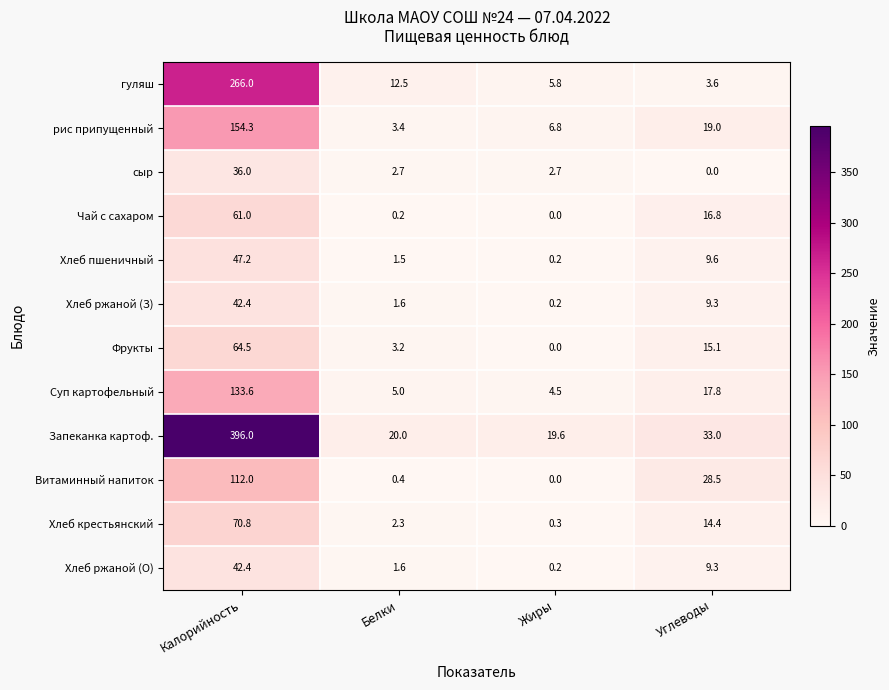

Count the number of categories in the chart.

4